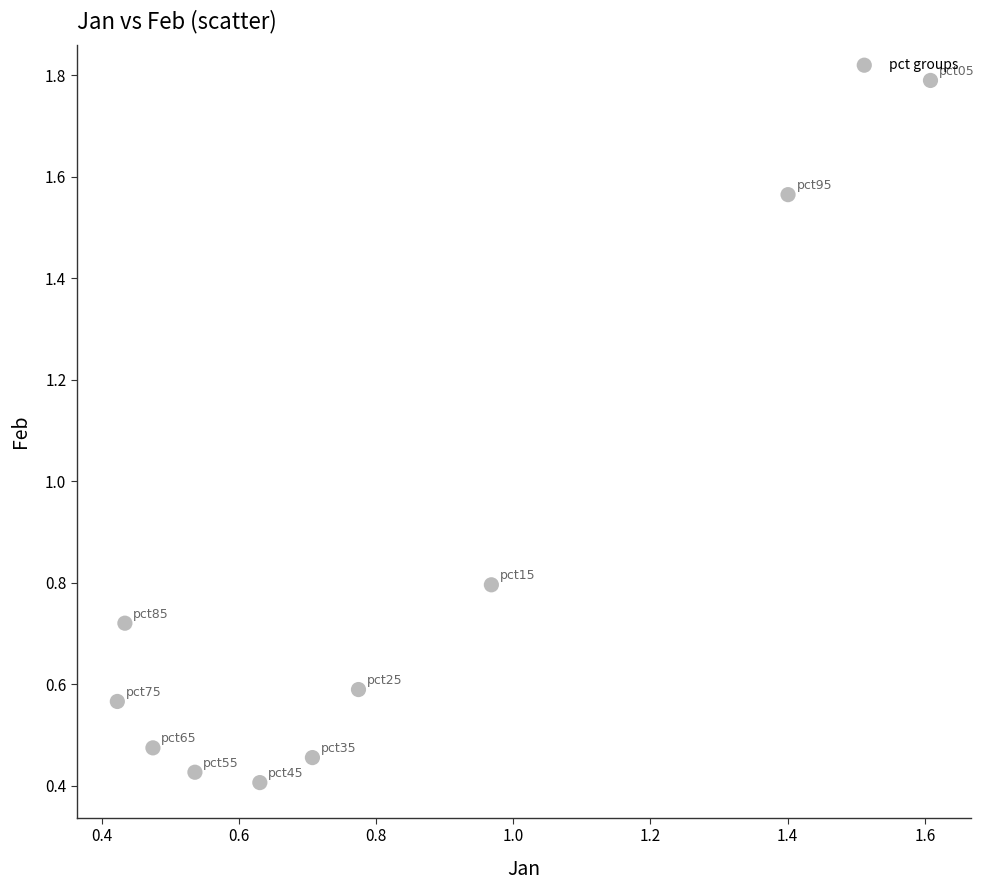

What is the range of X values (max minus min)?

1.2